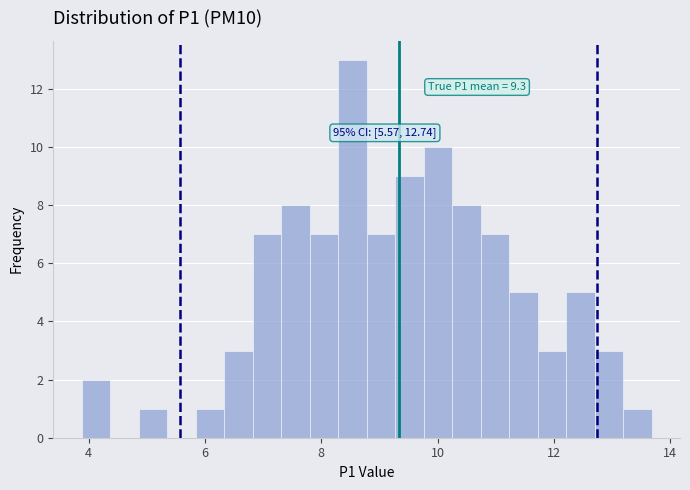

Read against the x-axis, roughly where is the centre of the tallest bar?

8.6